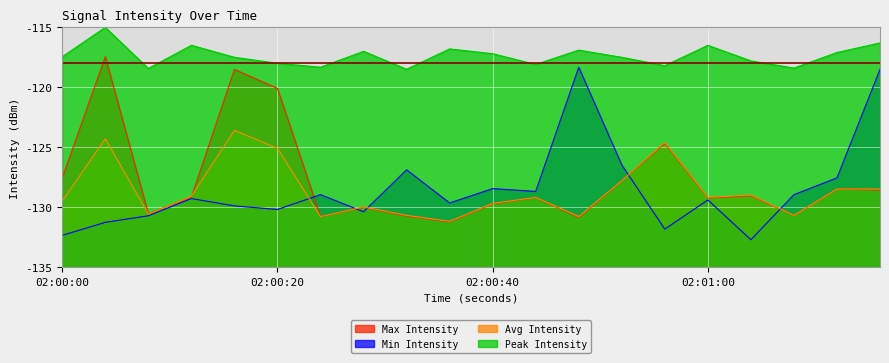

True or false: Peak Intensity and Min Intensity cross at least once.

False